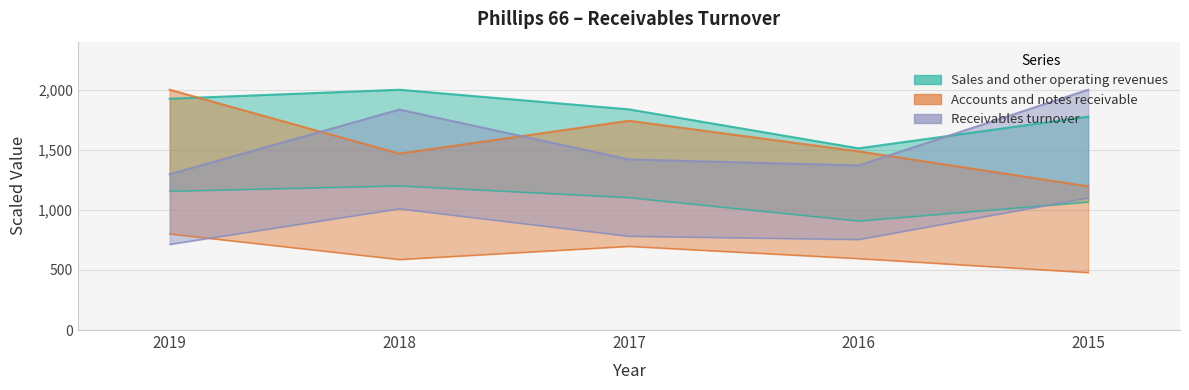

Where is the first local minimum for Accounts and notes receivable?

2018